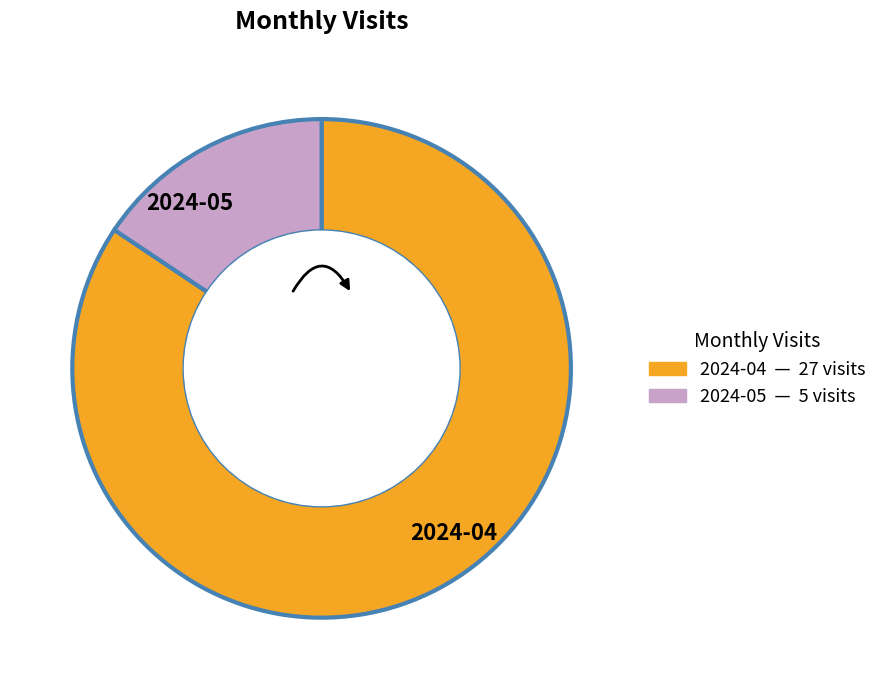

Approximately how many times larger is the value at 2024-05 compared to 2024-04?

0.2